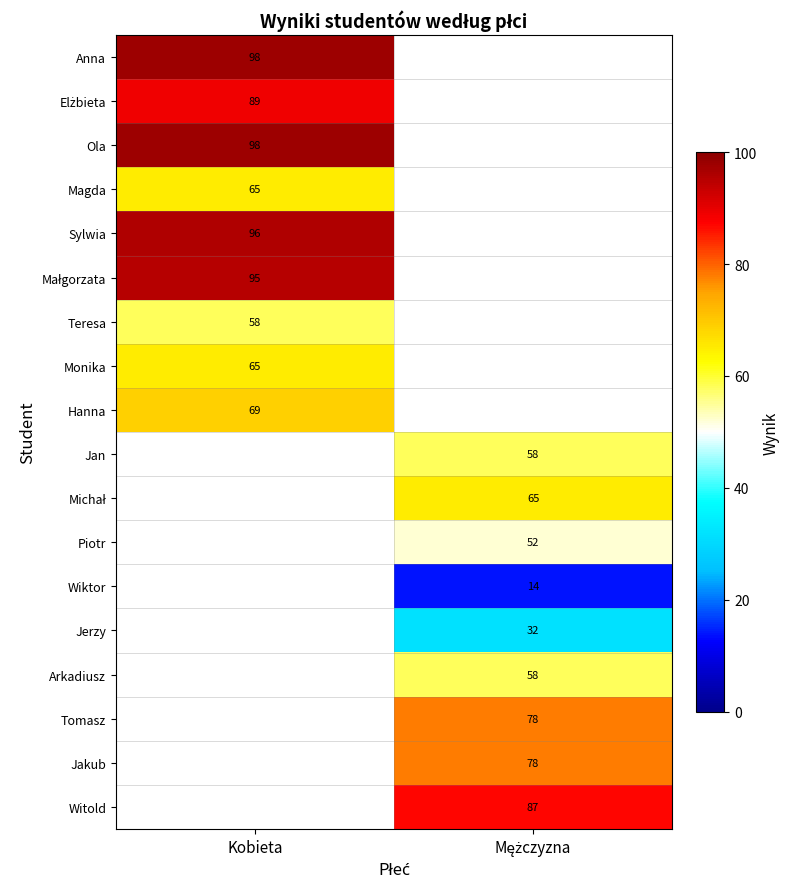

True or false: Magda has a value of 31 at Kobieta.

False